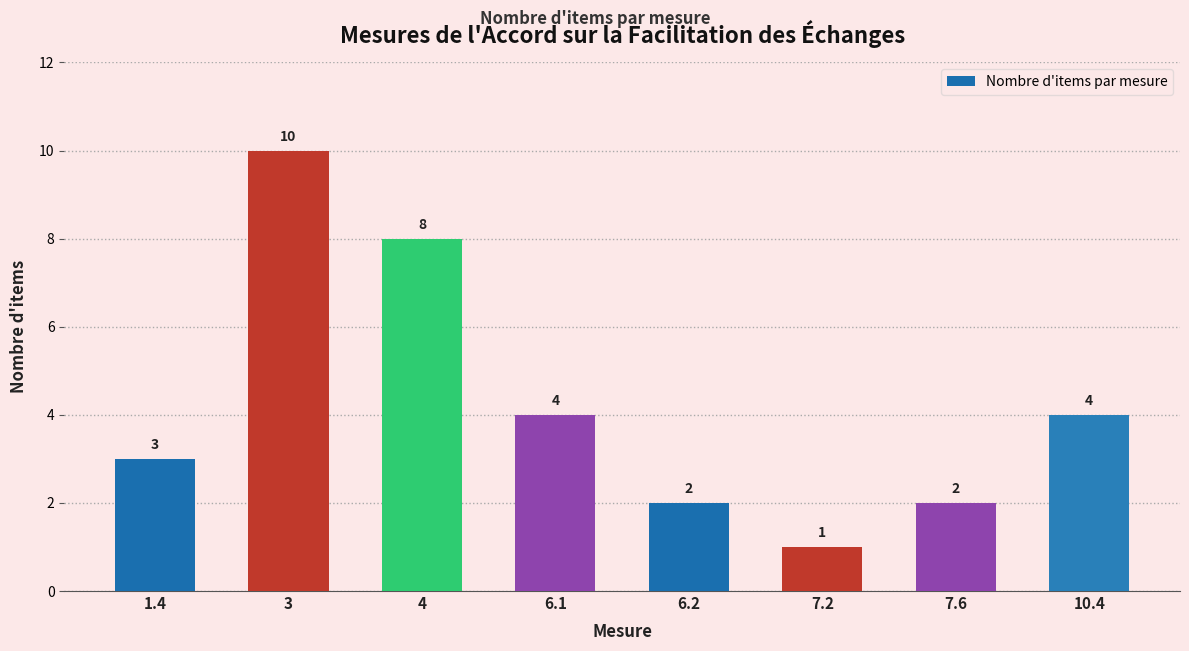

Reading left to right, what are all the values shown in this chart?

1.4=3	3=10	4=8	6.1=4	6.2=2	7.2=1	7.6=2	10.4=4